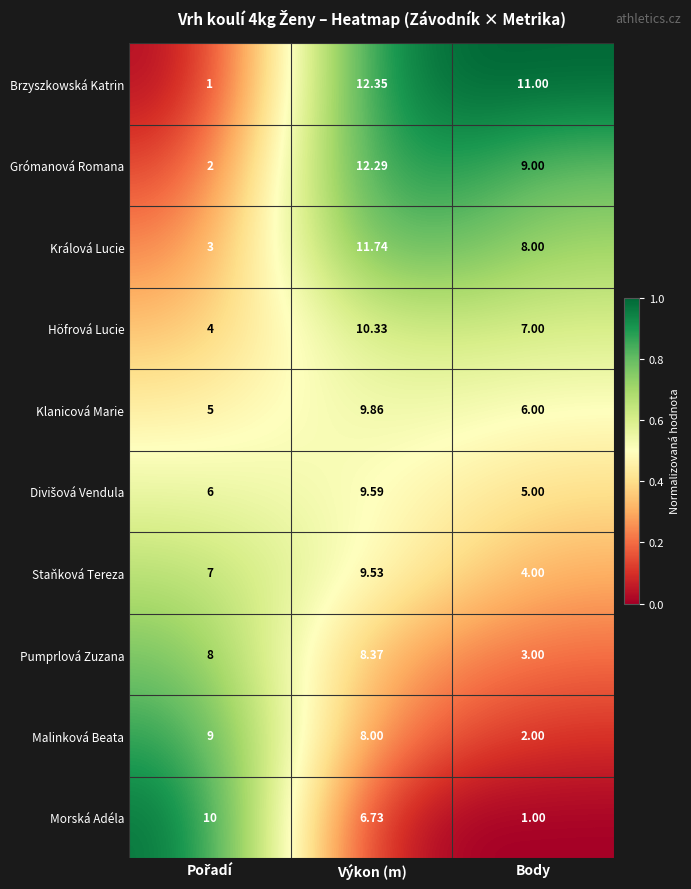

Which category has the highest value in the Pumprlová Zuzana series?

Výkon (m)